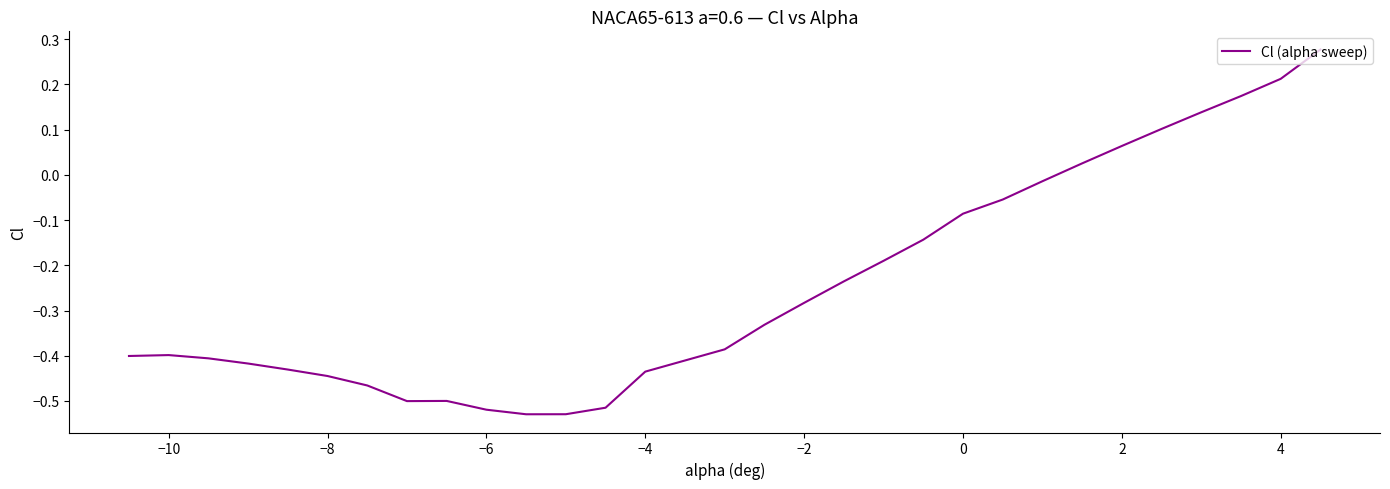

What is the difference between the maximum and minimum values?

0.8